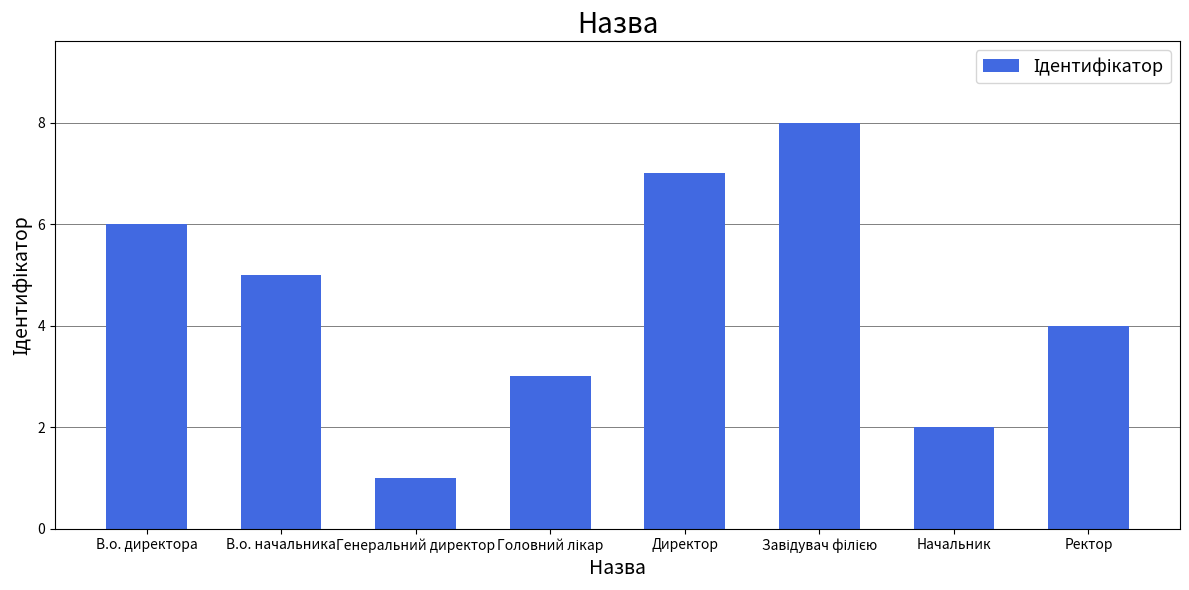

What is the sum of all values?

36